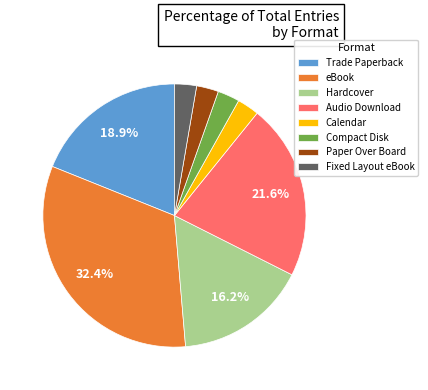

What is the largest slice in the pie chart?

eBook